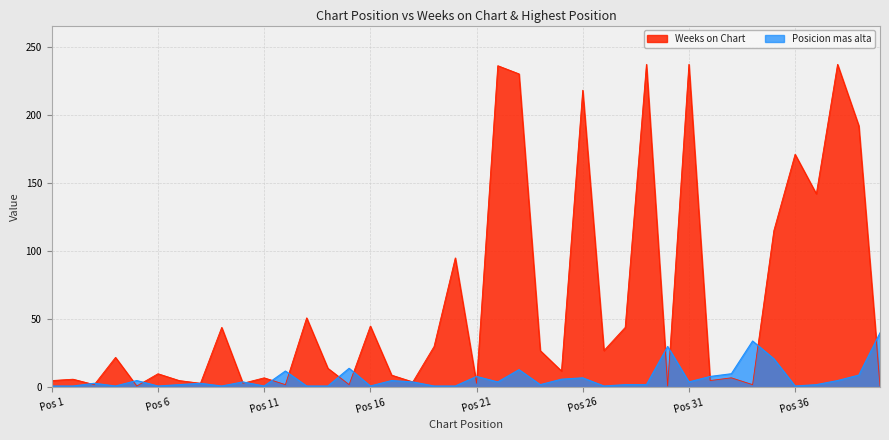

True or false: Posicion mas alta has a value of 14 at 15.

True